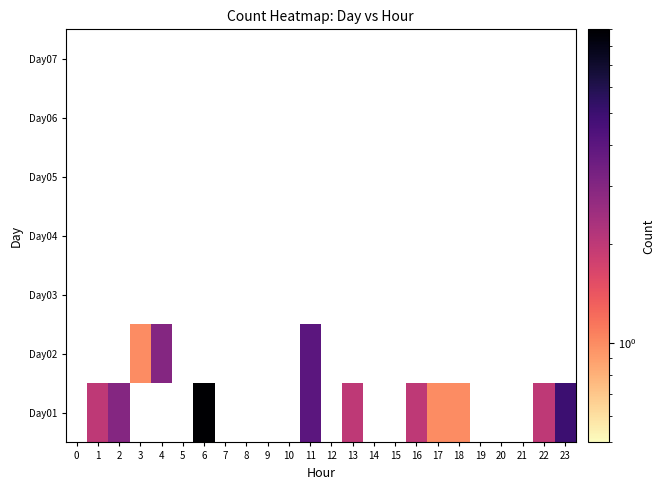

How many positive values does the Day02 series have?

3